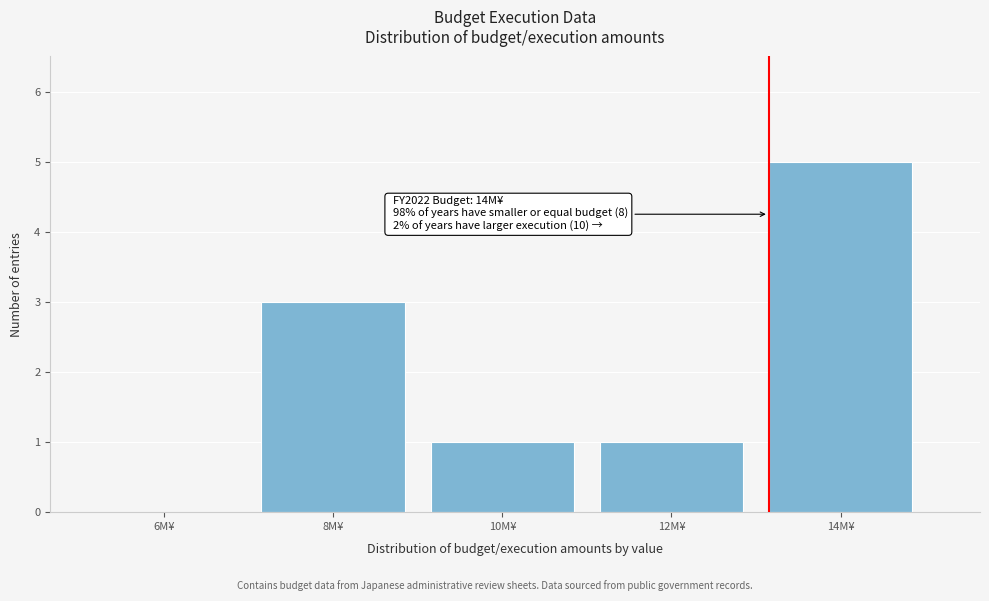

Reading left to right, extract all data points from this chart.

6M¥=0	8M¥=3	10M¥=1	12M¥=1	14M¥=5